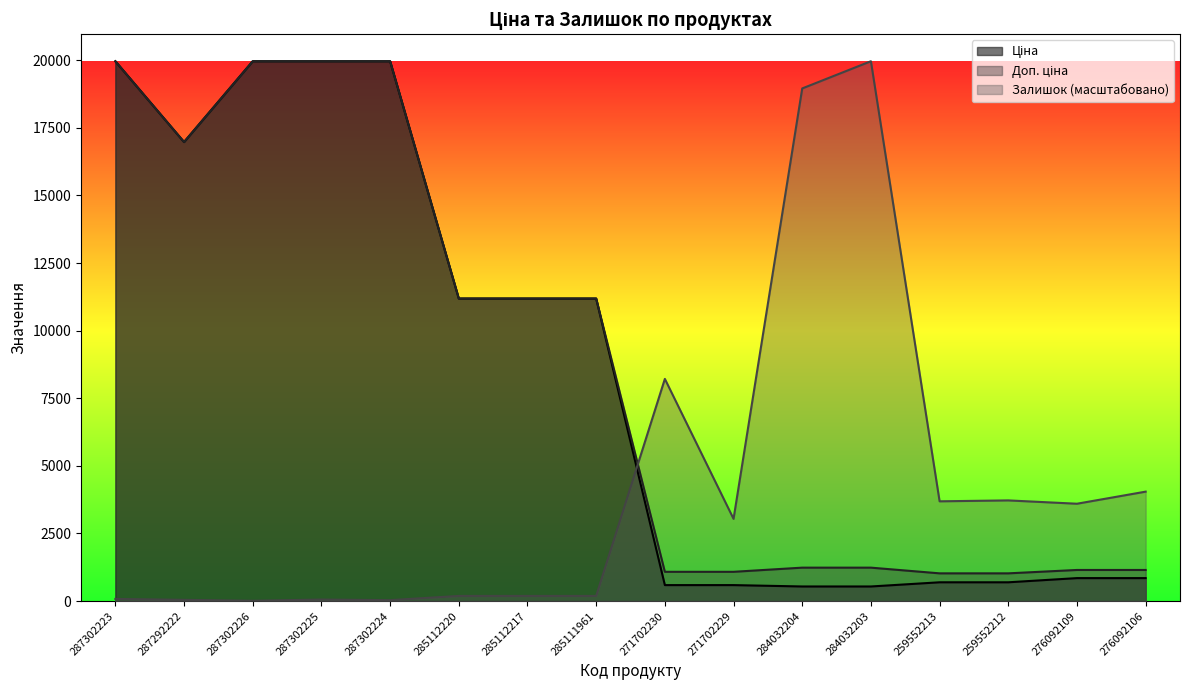

What is the spread (max minus min) of values at 285112217?

10998.1